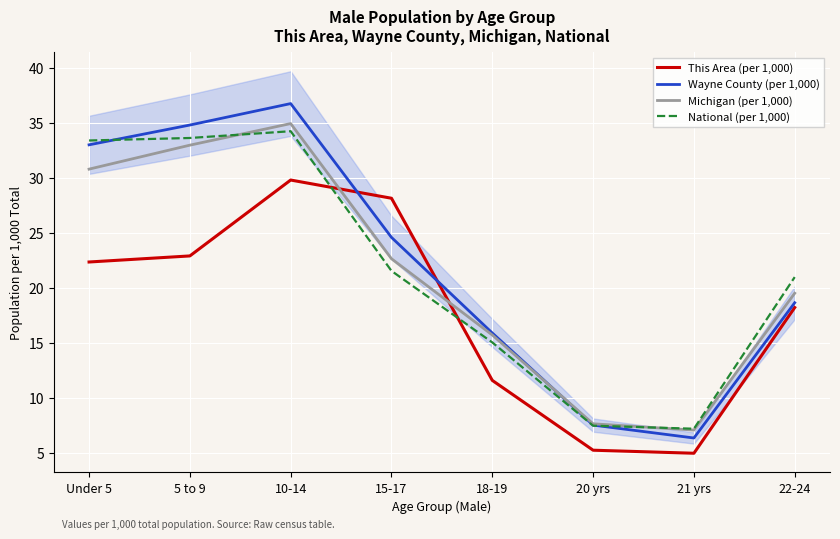

What are all the series names shown in the legend?

This Area (per 1,000), Wayne County (per 1,000), Michigan (per 1,000), National (per 1,000)